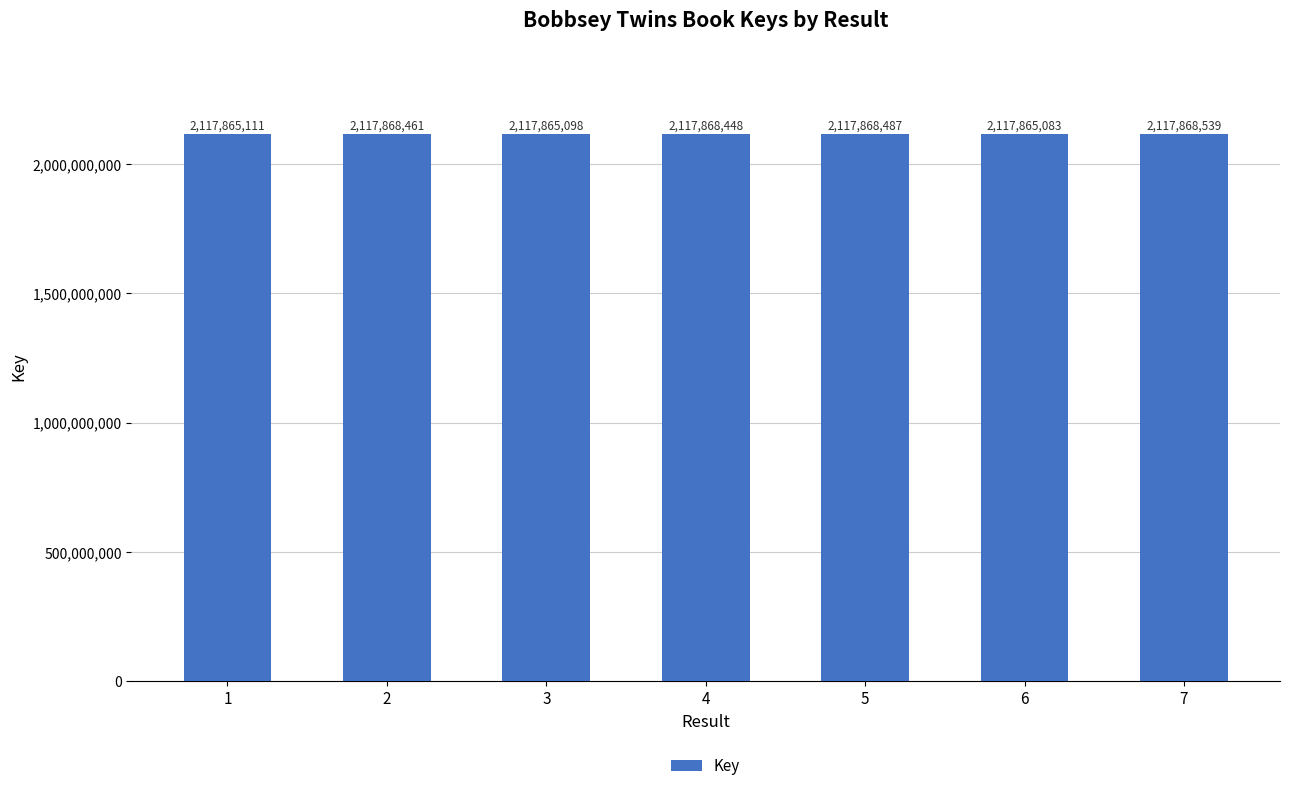

List the labels in order of value, smallest first.

6, 3, 1, 4, 2, 5, 7